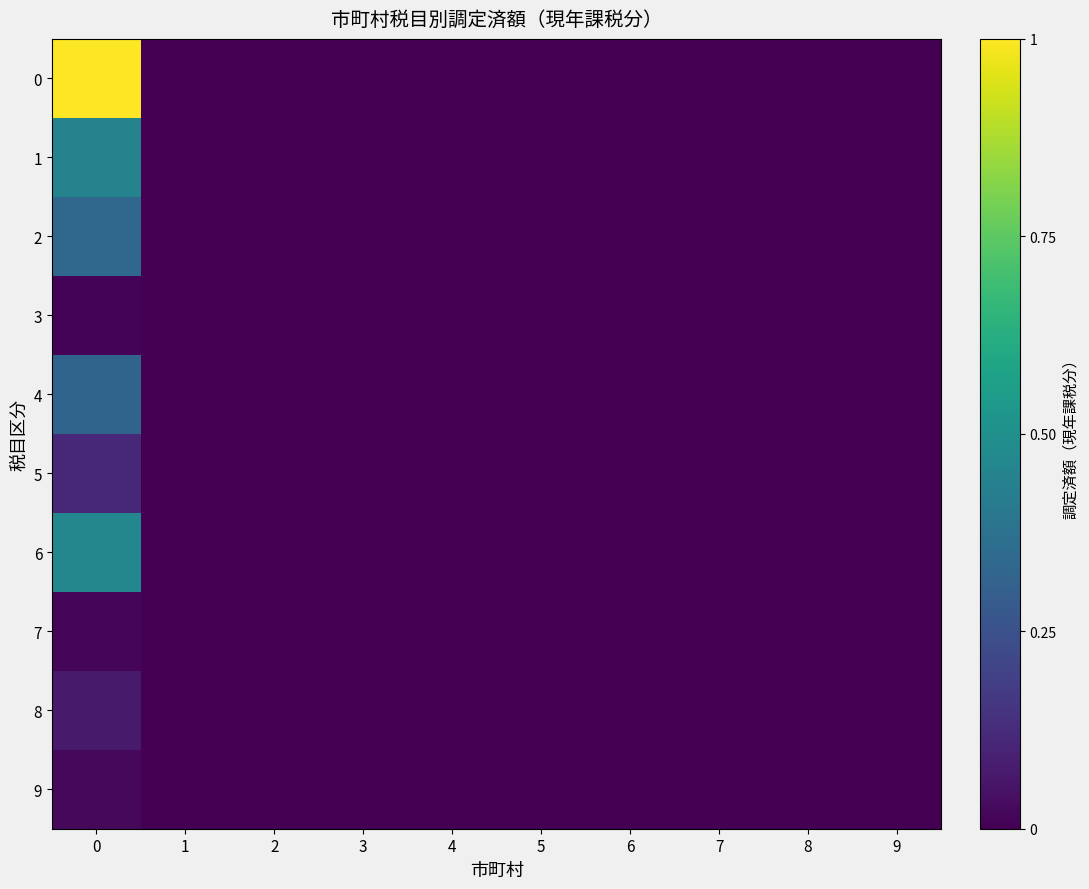

How many distinct data groups are displayed?

10